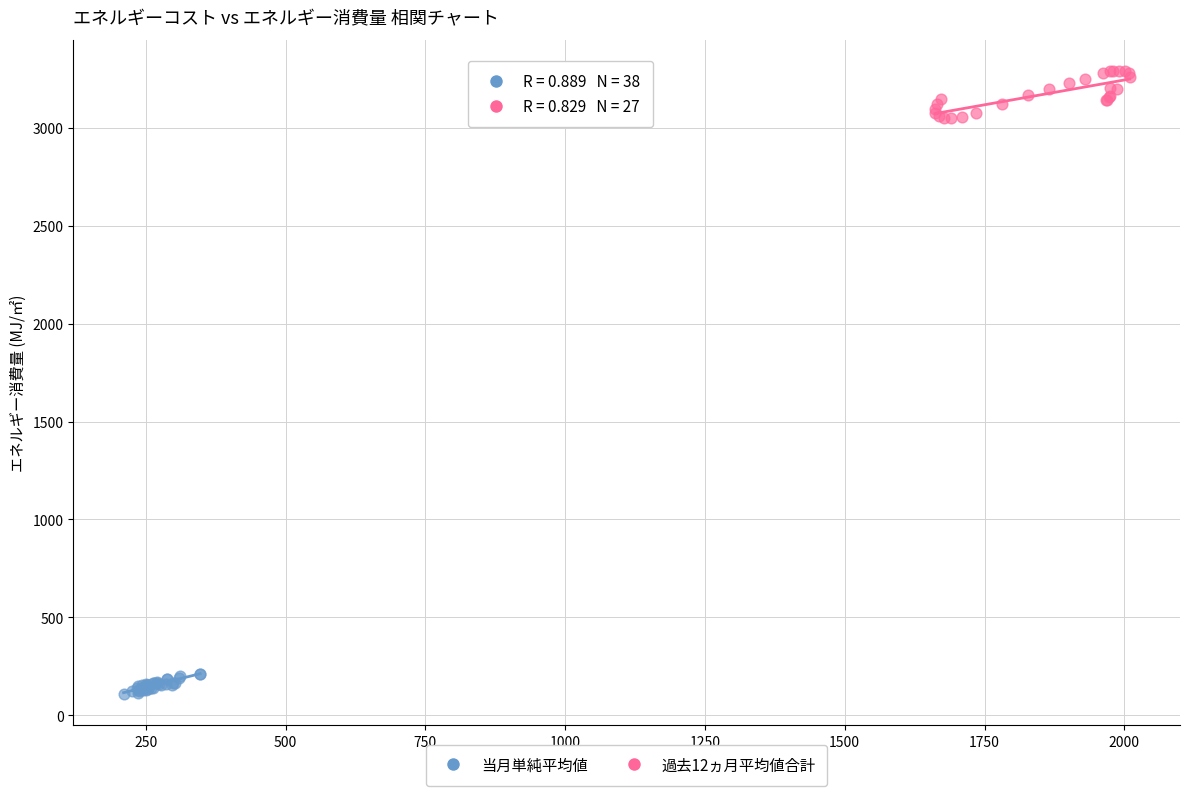

Which series contains the lowest Y value?

当月単純平均値